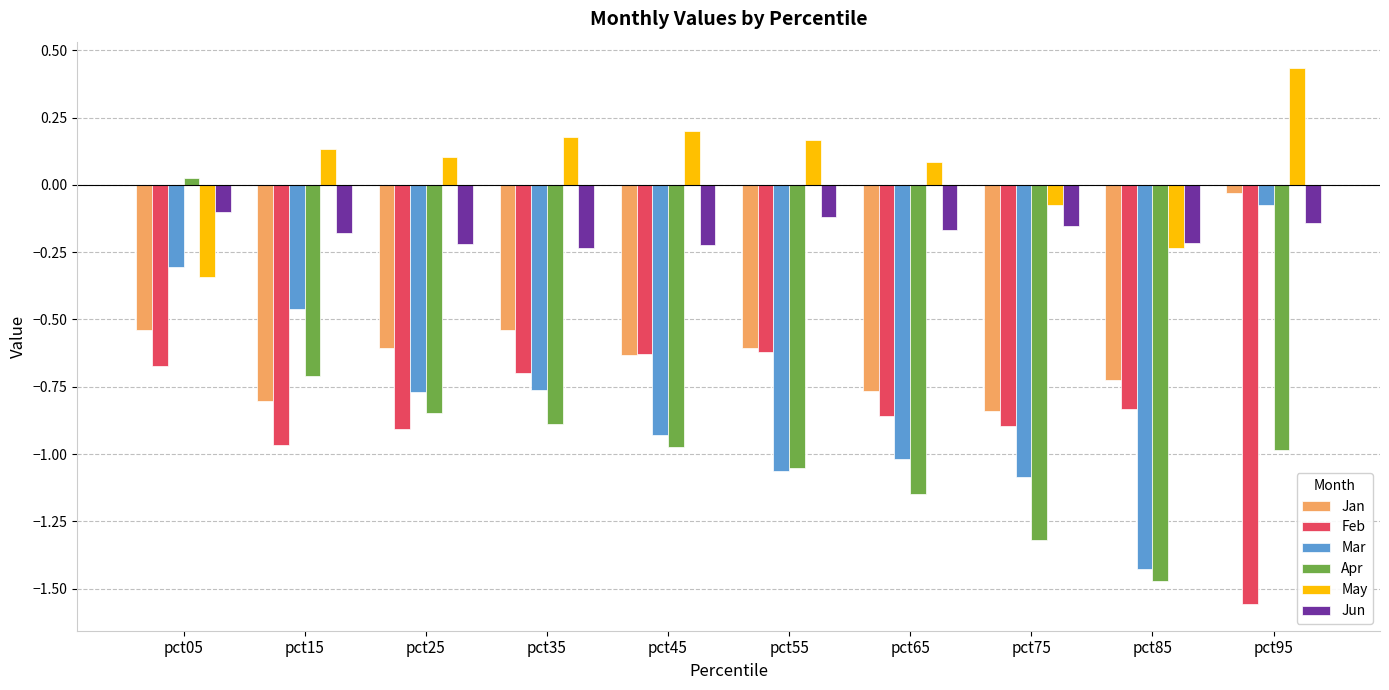

How many data points in Apr are less than 0?

9